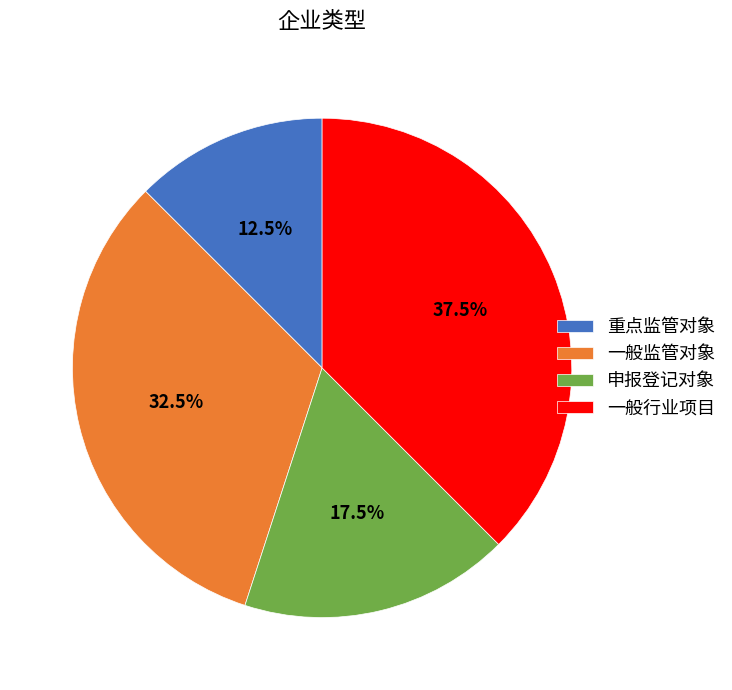

Which has a higher value, 一般监管对象 or 重点监管对象?

一般监管对象